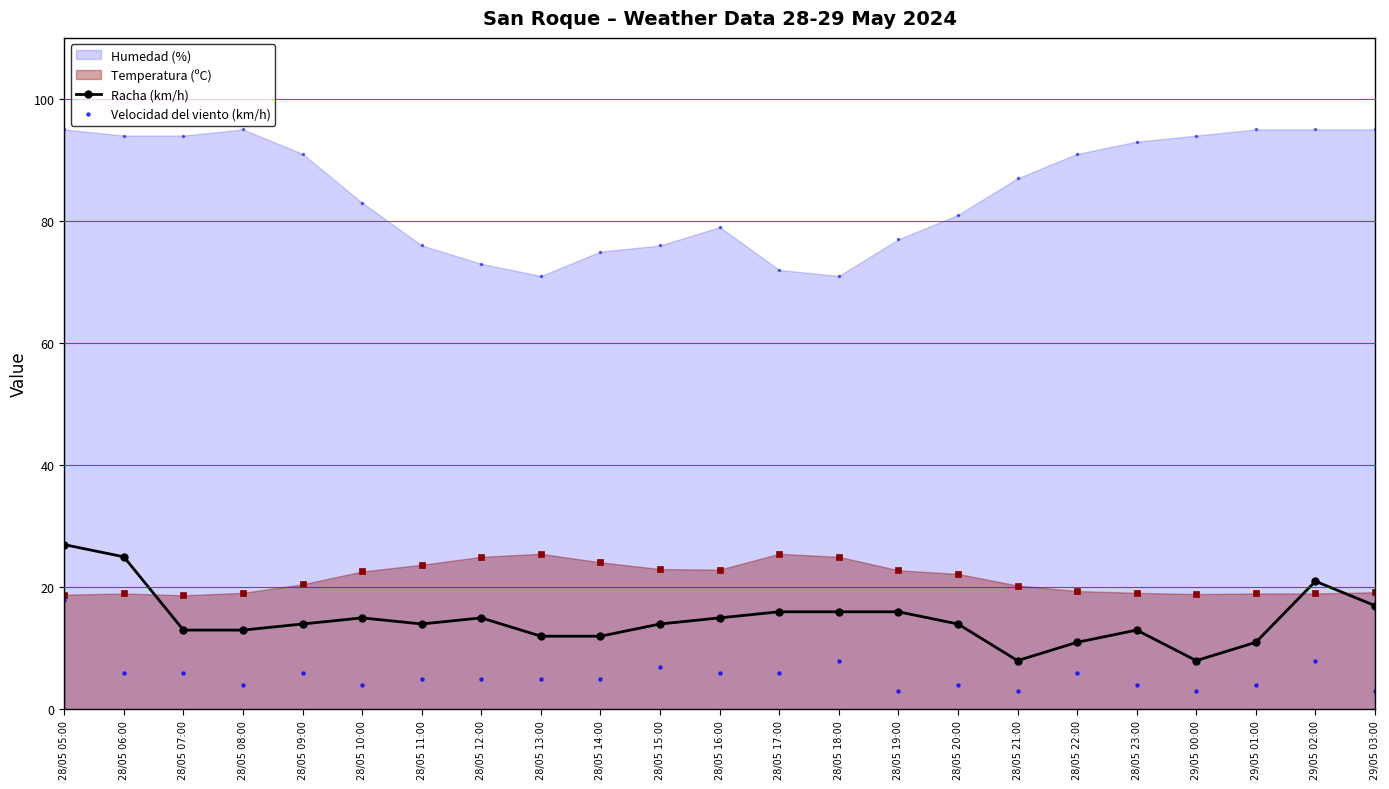

What is the total value across all series at 28/05 19:00?

19